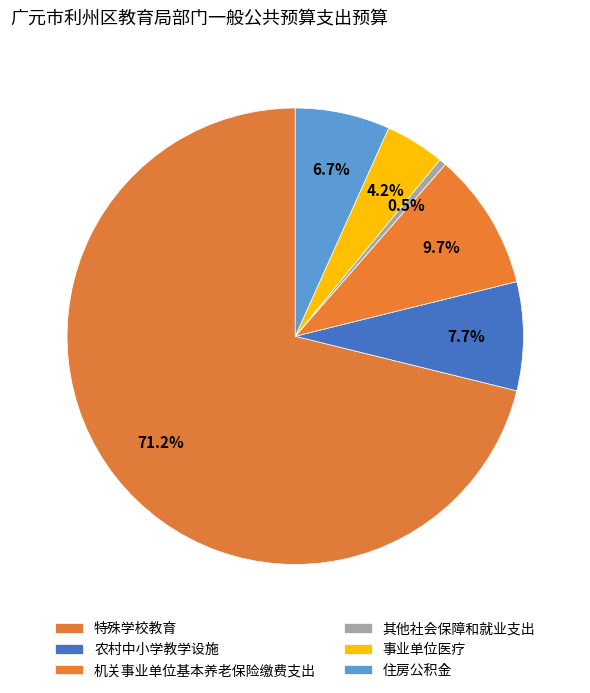

The 其他社会保障和就业支出 slice represents 0% of the pie. True or false?

True